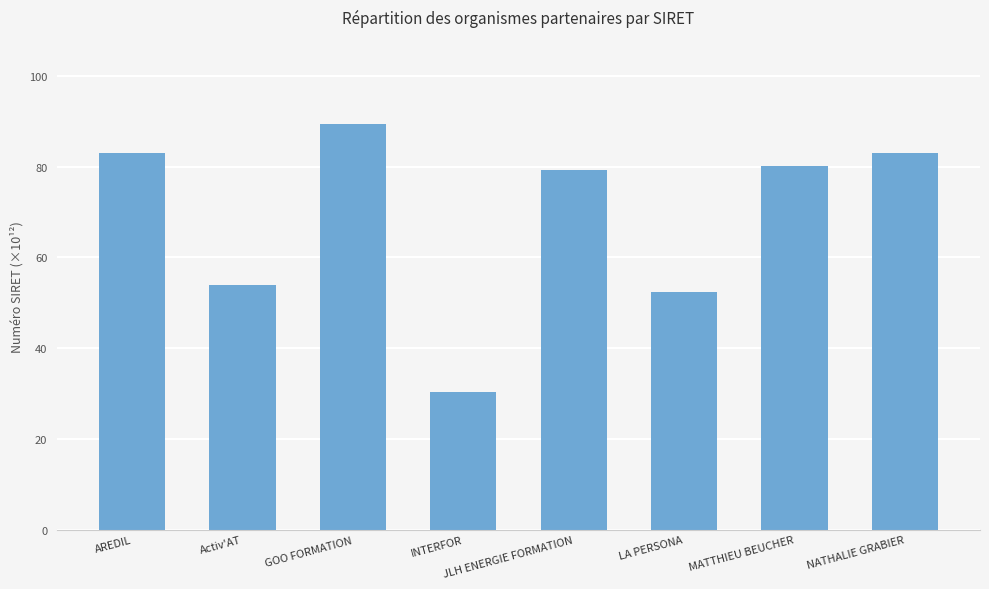

What is the label of the 4th bar from the right?

JLH ENERGIE FORMATION